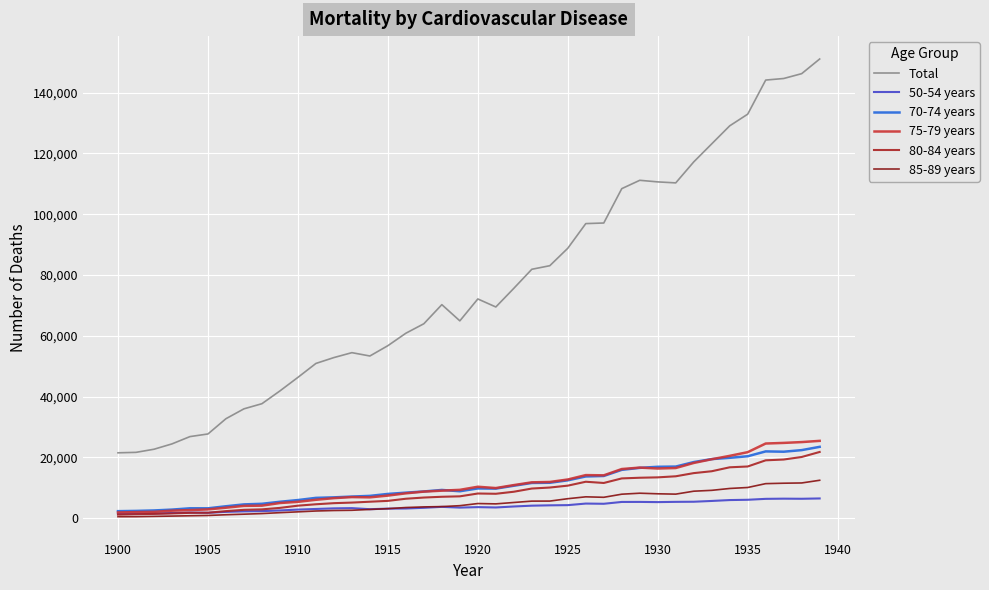

What is the difference between the maximum and minimum values in the 85-89 years series?

11976